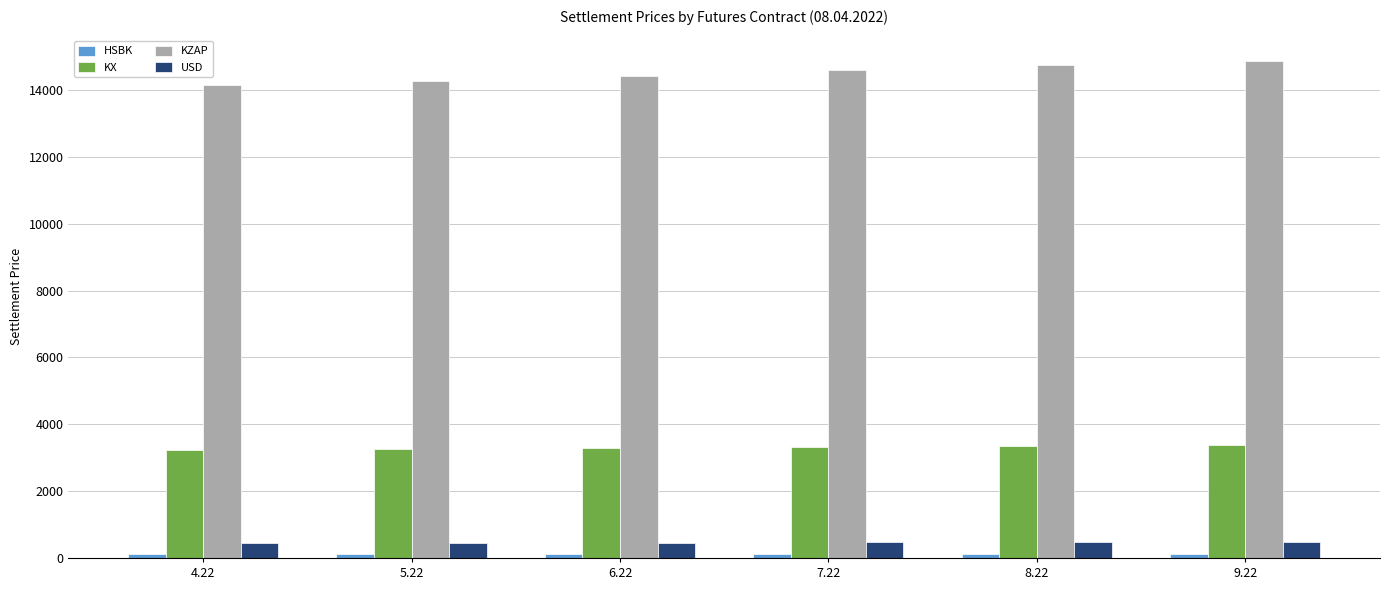

What is the lowest value of the USD series?

454.6